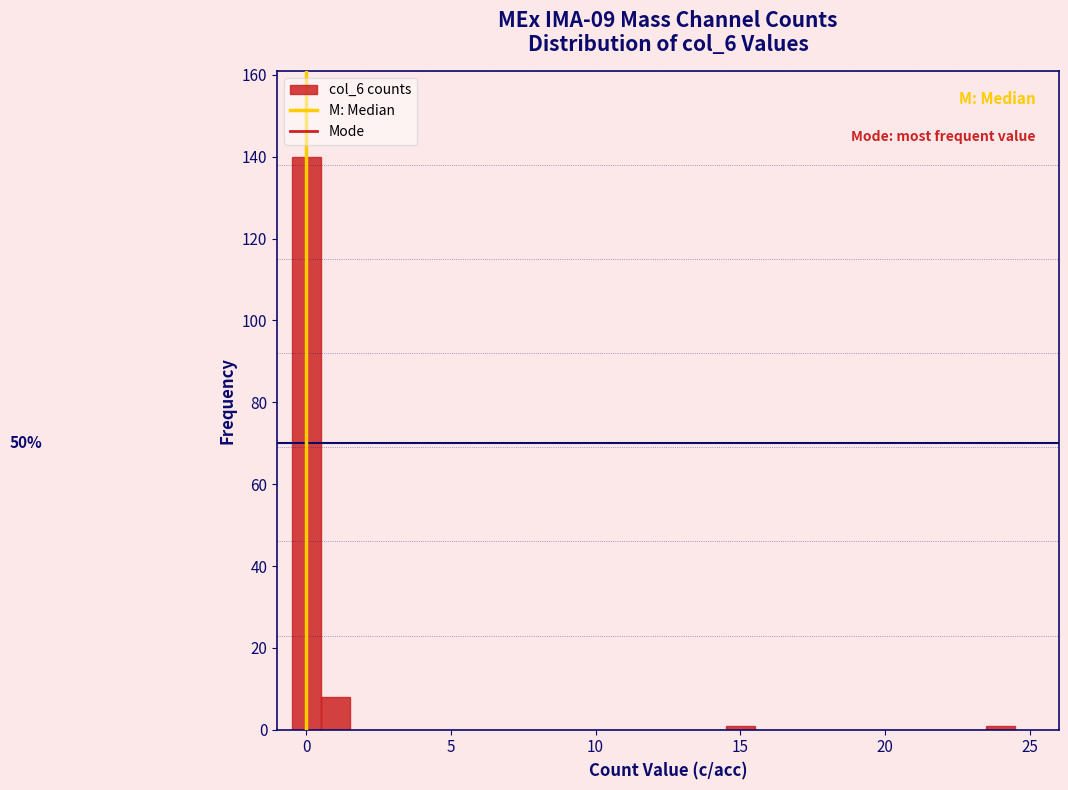

Around what value on the x-axis is the tallest bar? Give the approximate position of its centre, as read against the axis.

0.0